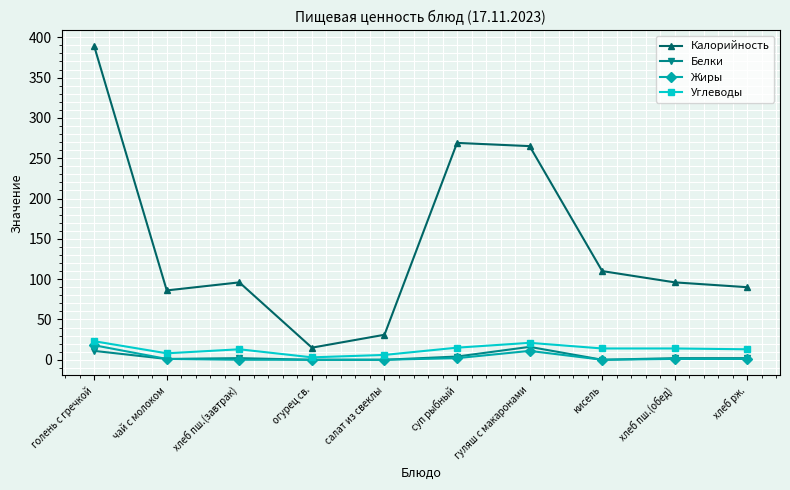

How many lines are shown in the chart?

4